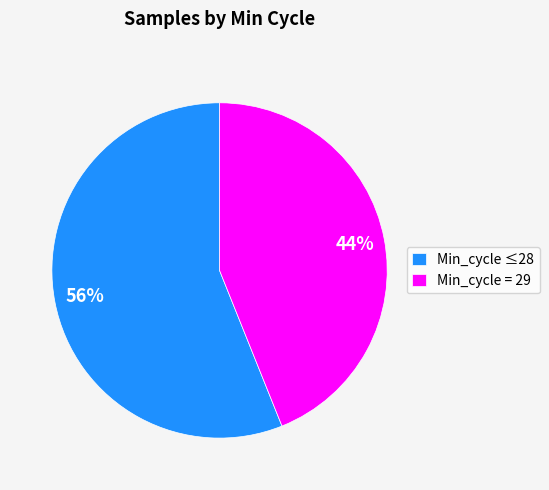

Combined, do Min_cycle = 29 and Min_cycle ≤28 account for over 50%?

Yes